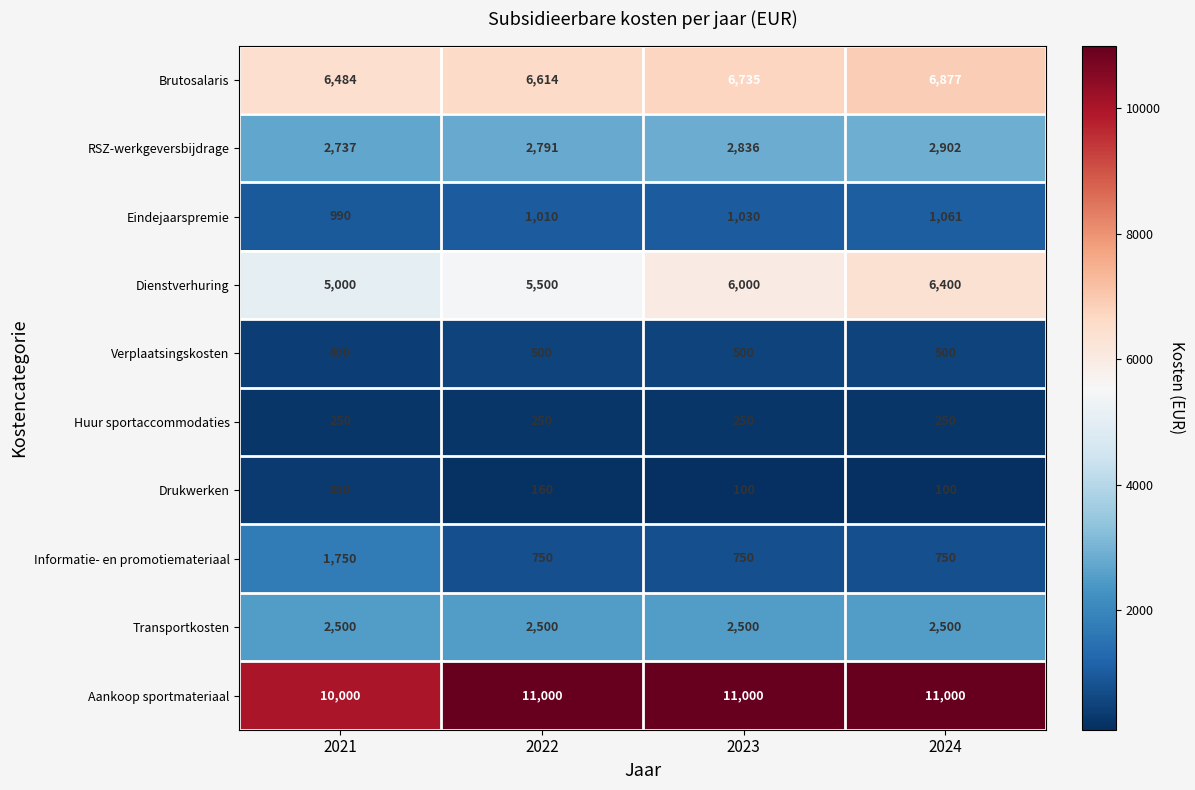

Which series has the largest total across all categories?

Aankoop sportmateriaal